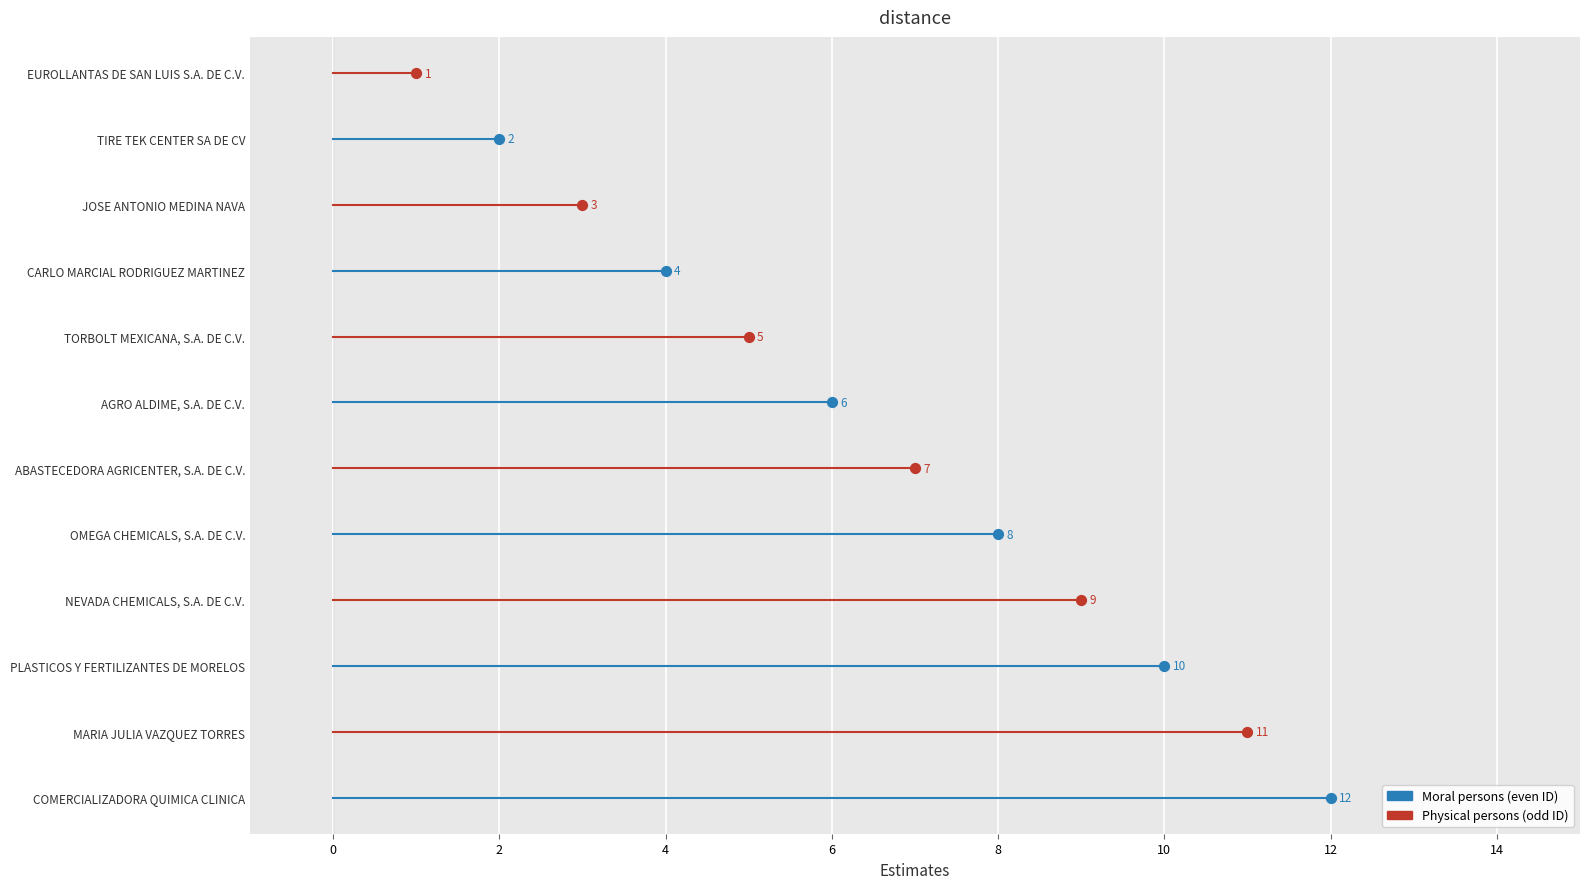

Which has a higher value, ABASTECEDORA AGRICENTER, S.A. DE C.V. or AGRO ALDIME, S.A. DE C.V.?

ABASTECEDORA AGRICENTER, S.A. DE C.V.